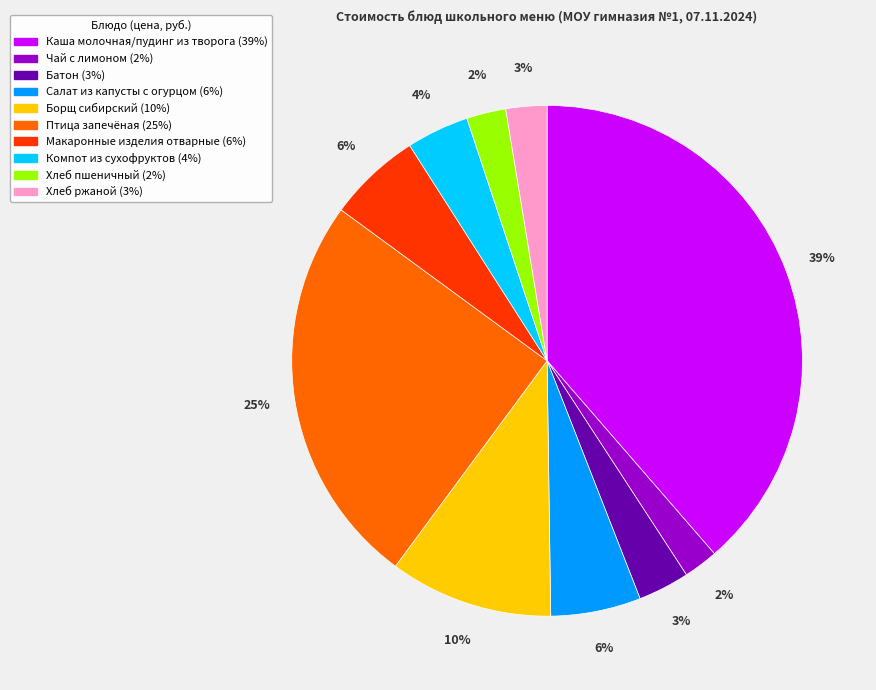

Is there any slice that represents more than half of the pie?

No